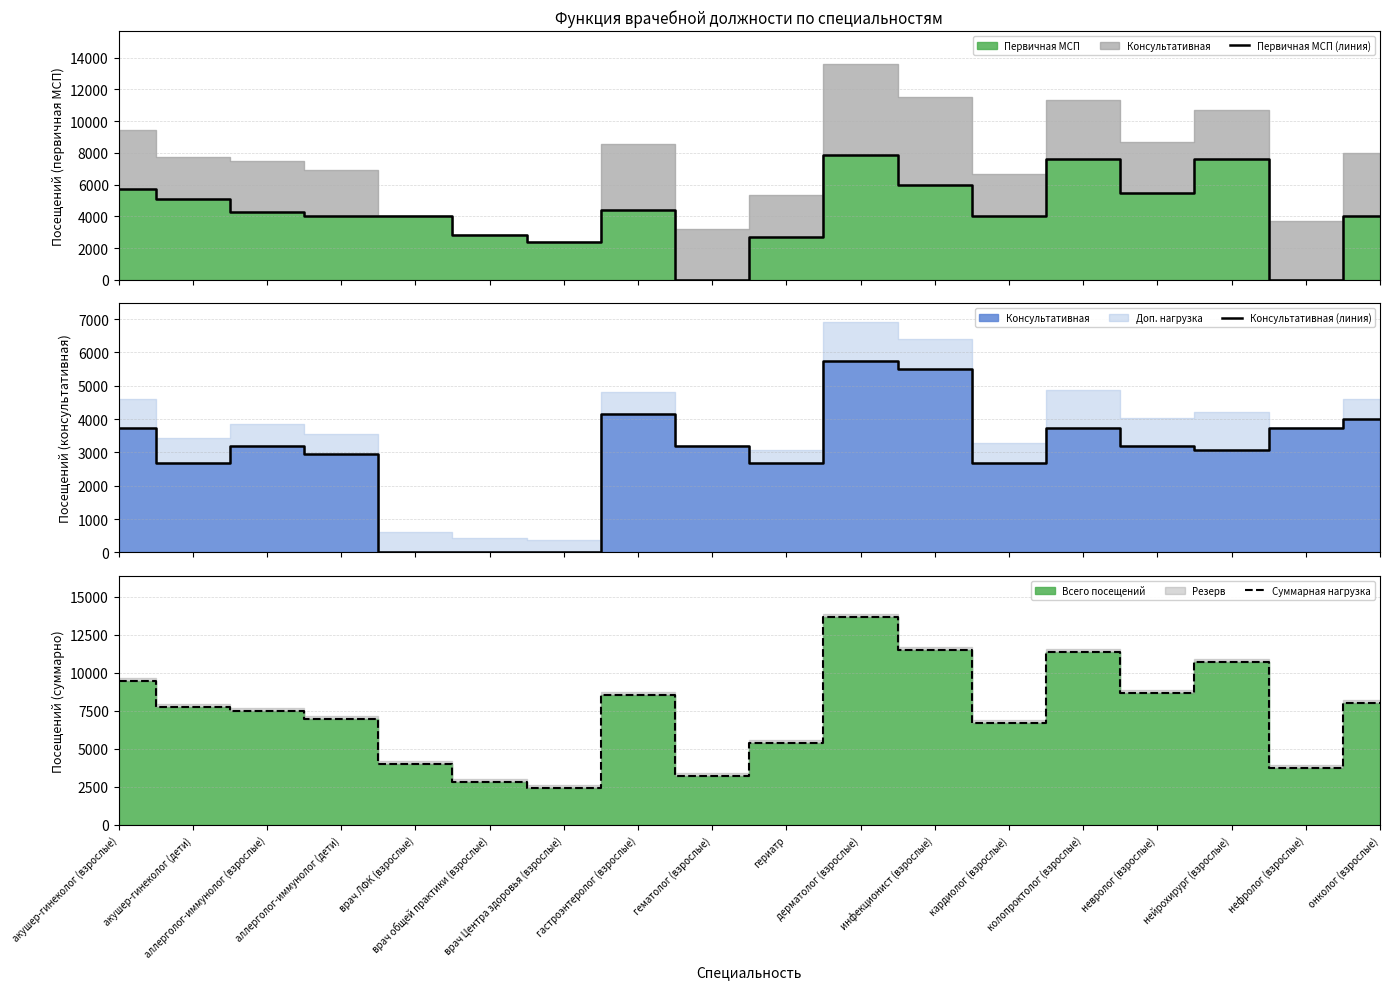

What is the highest value of the Первичная МСП (линия) series?

7882